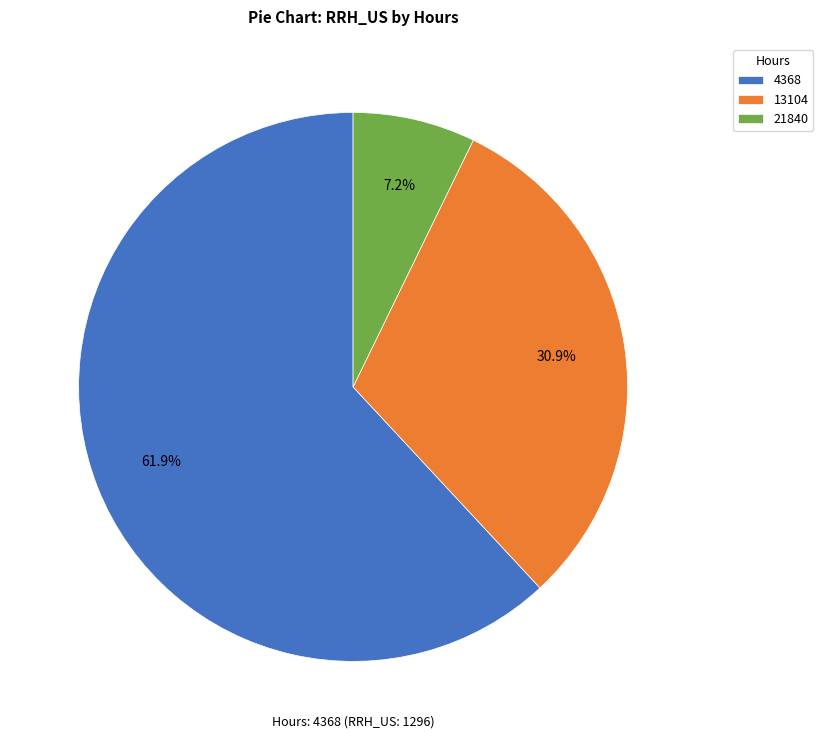

What is the ratio of the value at 4368 to the value at 13104?

2.0